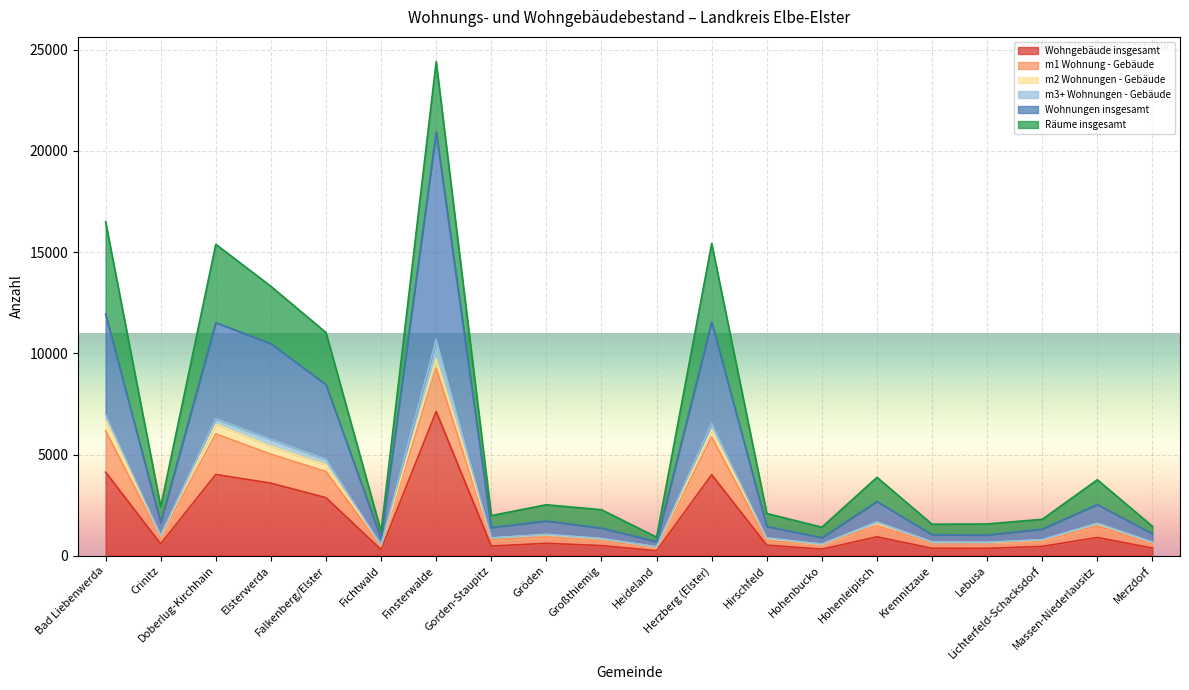

What is the highest value of the Wohngebäude insgesamt series?

7125